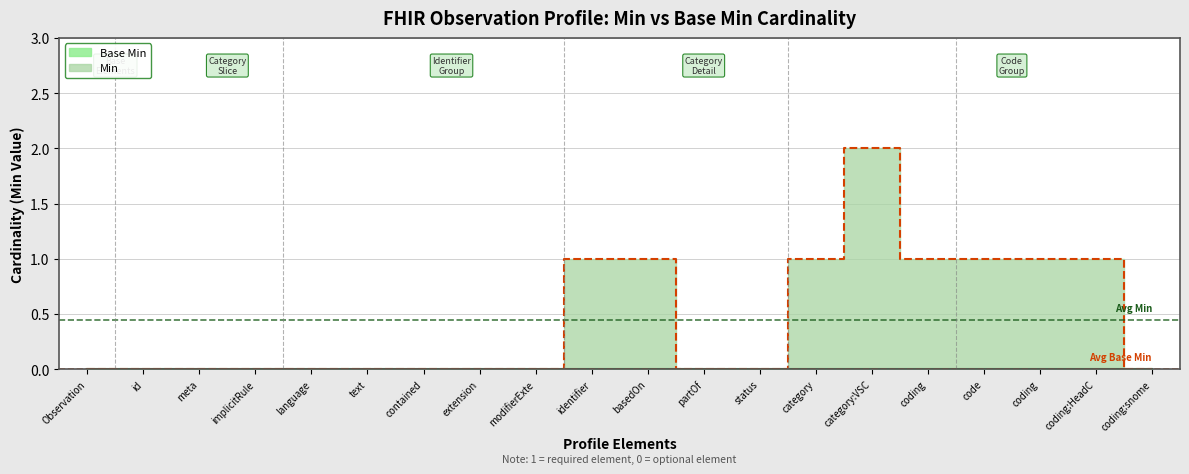

What is the greatest value displayed?

2